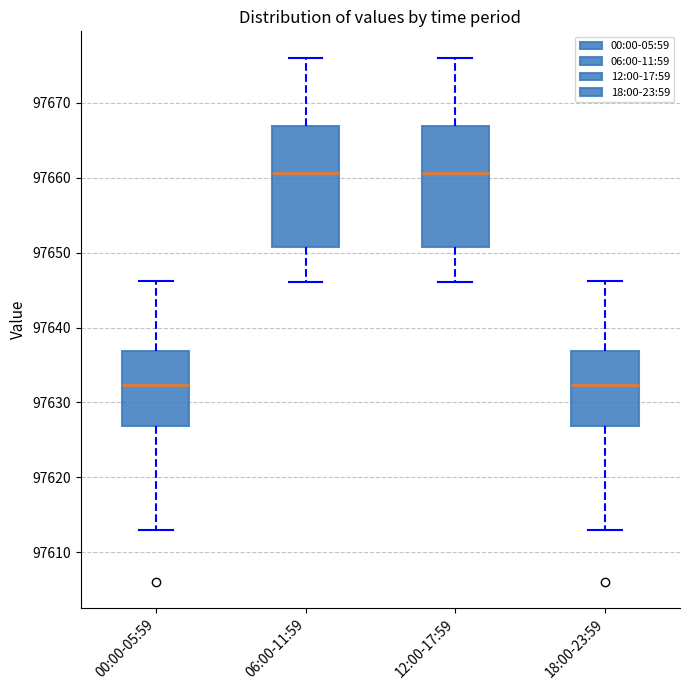

Reading left to right, read every box against the y-axis: the position of its median line, the range the box covers, and the ends of its whiskers. The values are not printed on the chart, so give them approximately, as read against the axis.

00:00-05:59: median 97632, box 97627 to 97637, whiskers 97613 to 97646
06:00-11:59: median 97661, box 97651 to 97667, whiskers 97646 to 97676
12:00-17:59: median 97661, box 97651 to 97667, whiskers 97646 to 97676
18:00-23:59: median 97632, box 97627 to 97637, whiskers 97613 to 97646